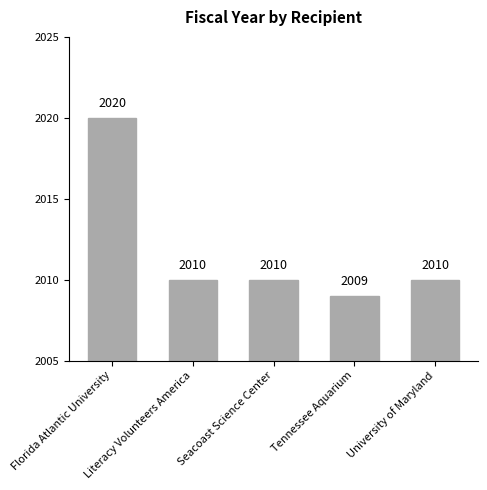

At which label does the data first exceed 2010?

Florida Atlantic University